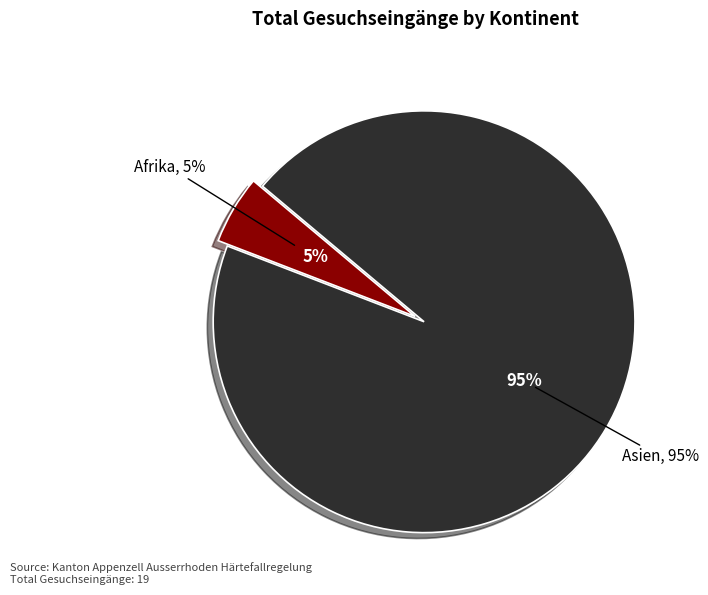

Does Europa account for over 50% of the chart?

No